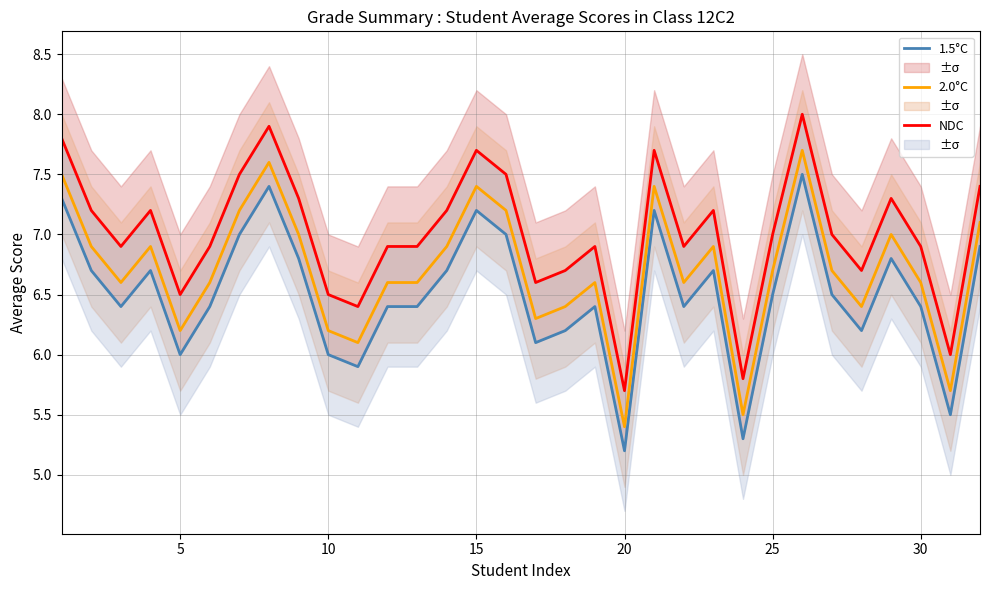

What is the maximum value for 2.0°C?

7.7